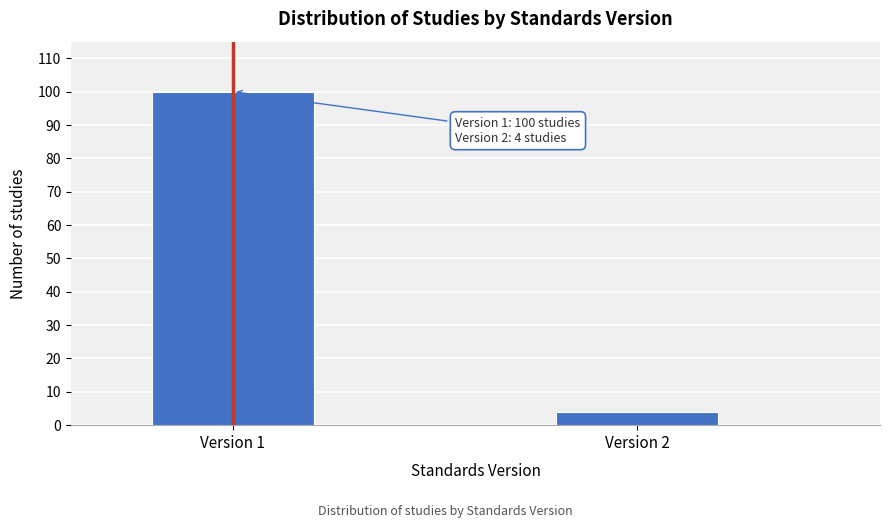

Reading left to right, transcribe all the data shown in this chart.

Version 1=100	Version 2=4